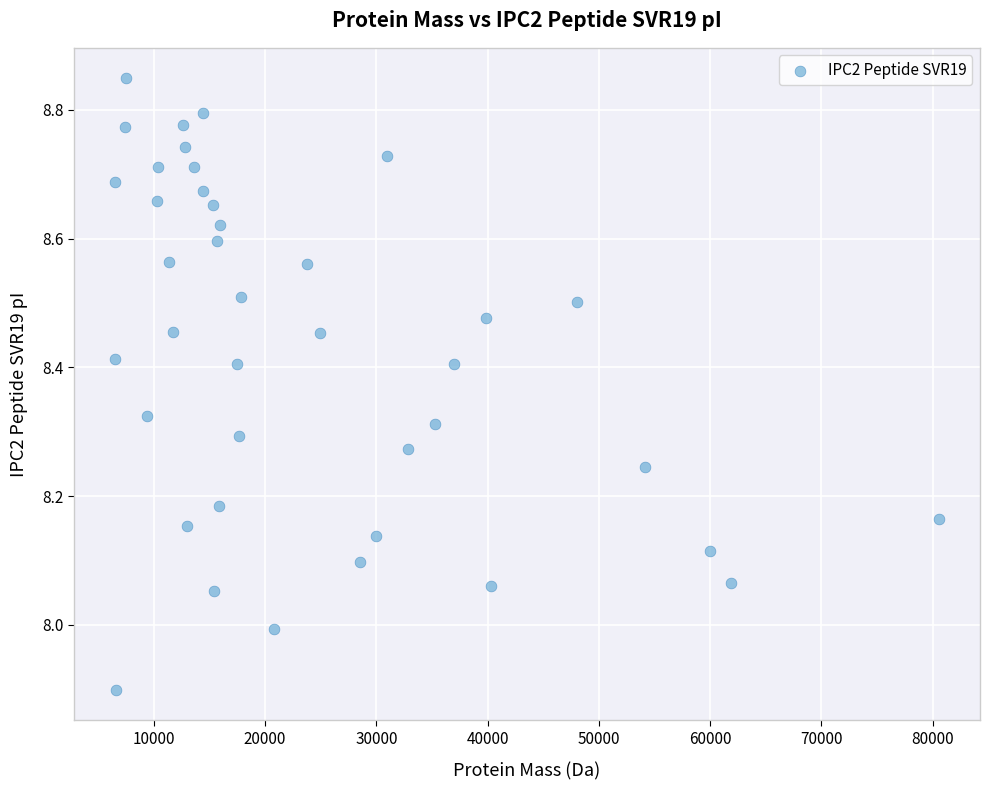

What is the range of X values (max minus min)?

74050.9